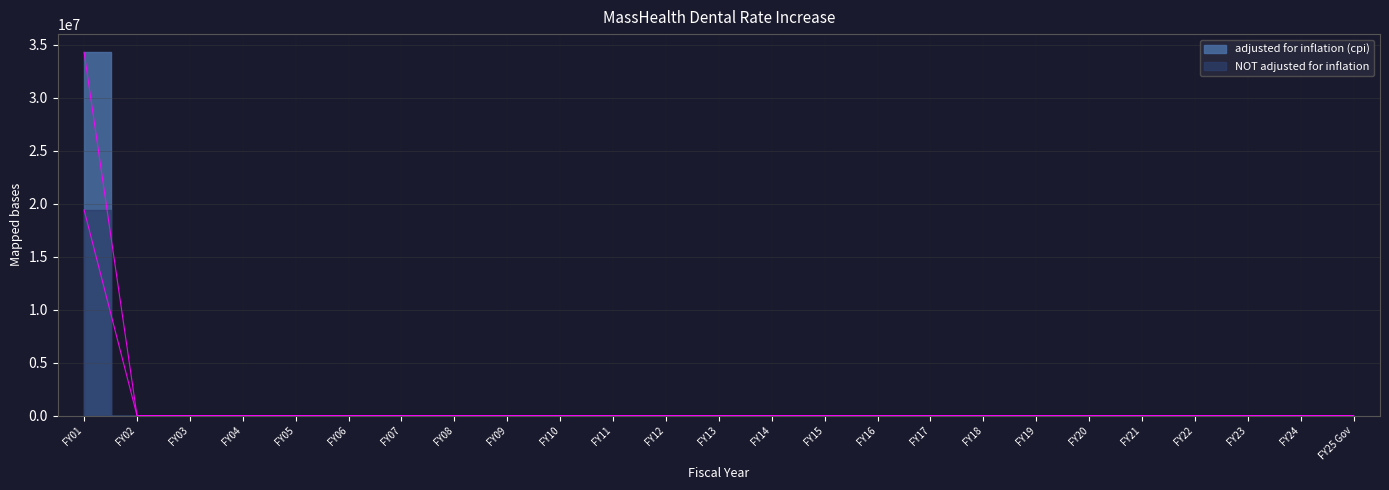

True or false: NOT adjusted for inflation and adjusted for inflation (cpi) intersect in this chart.

False